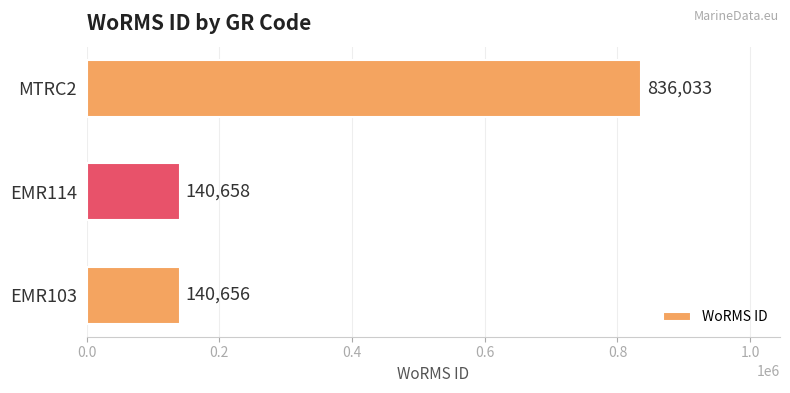

The value at EMR103 is 32148. True or false?

False